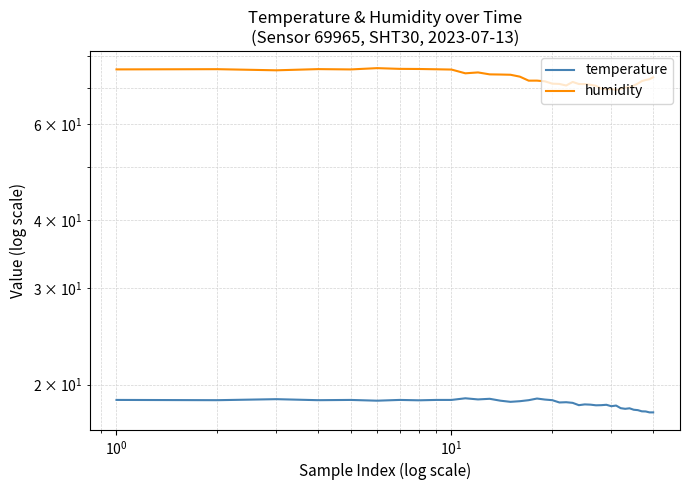

How many data points in humidity are above 72?

21